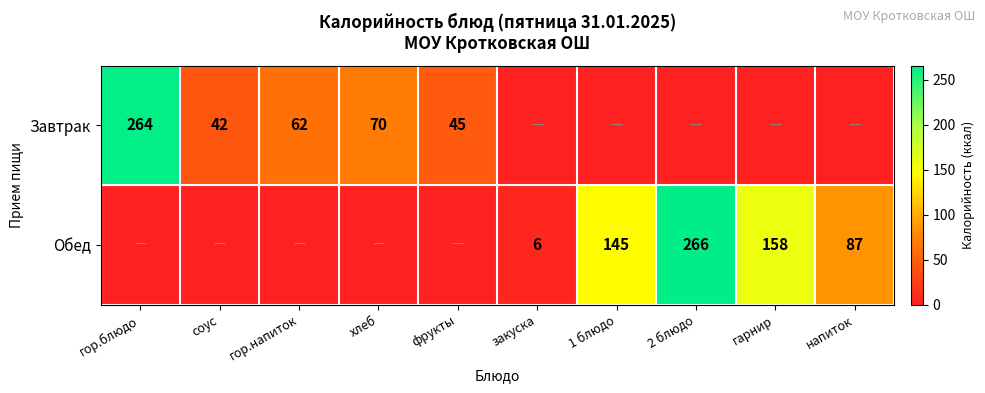

Is the value of Завтрак at соус greater than the value of Обед at закуска?

Yes